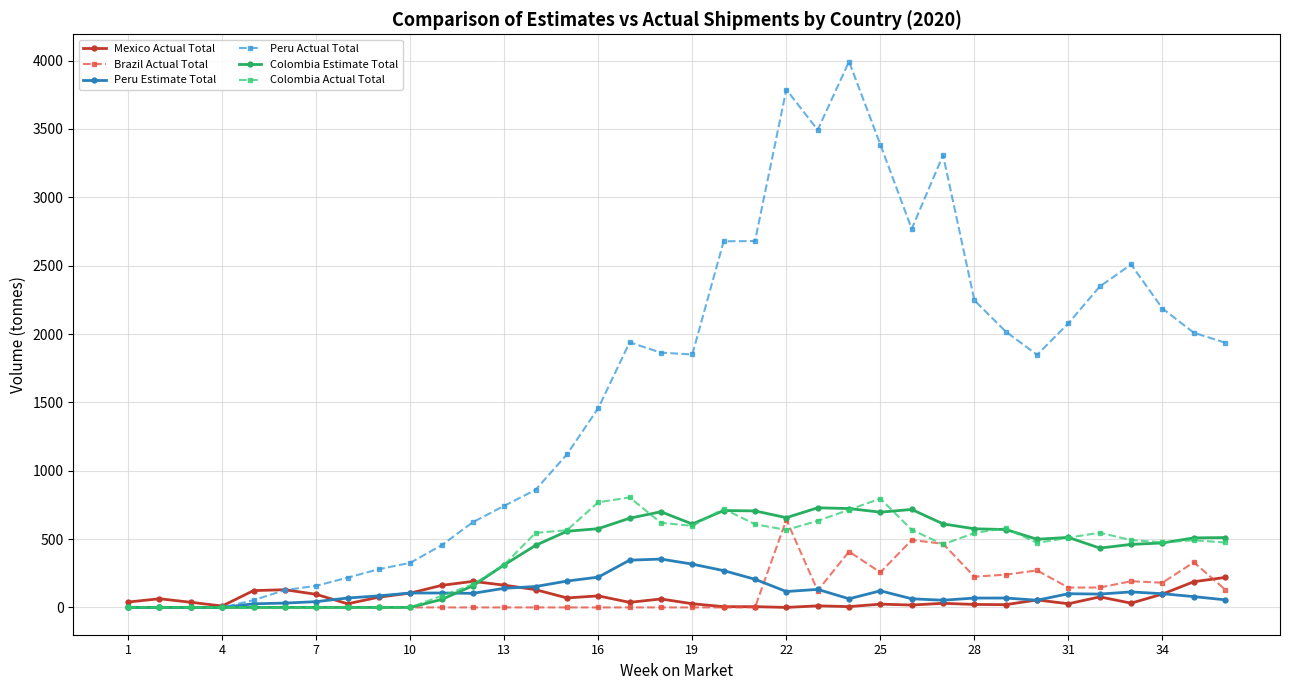

What is the value of the Brazil Actual Total point at the 29th from the left?

239.8